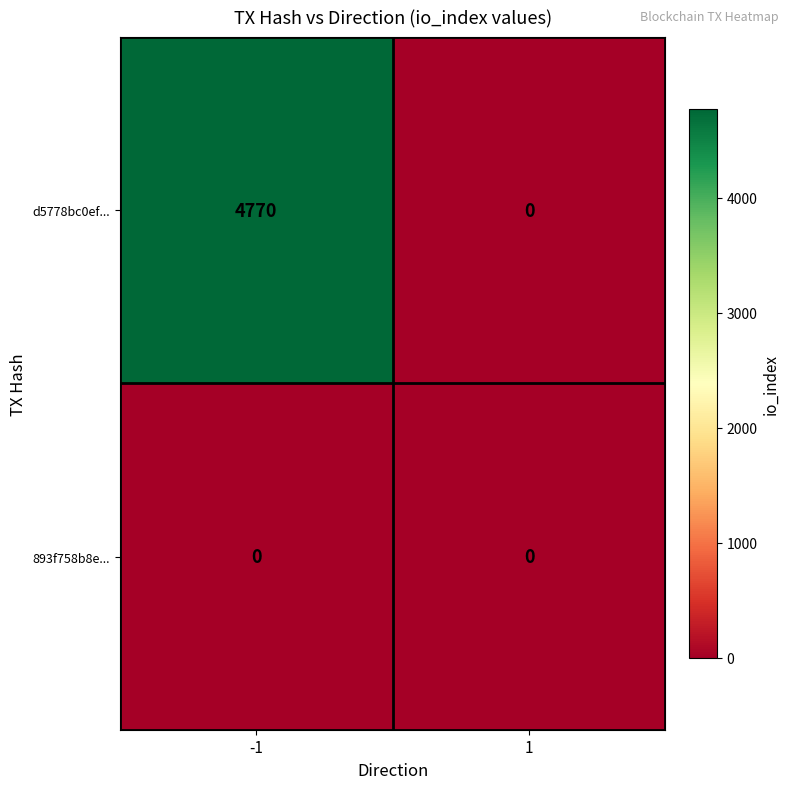

Count the number of categories in the chart.

2